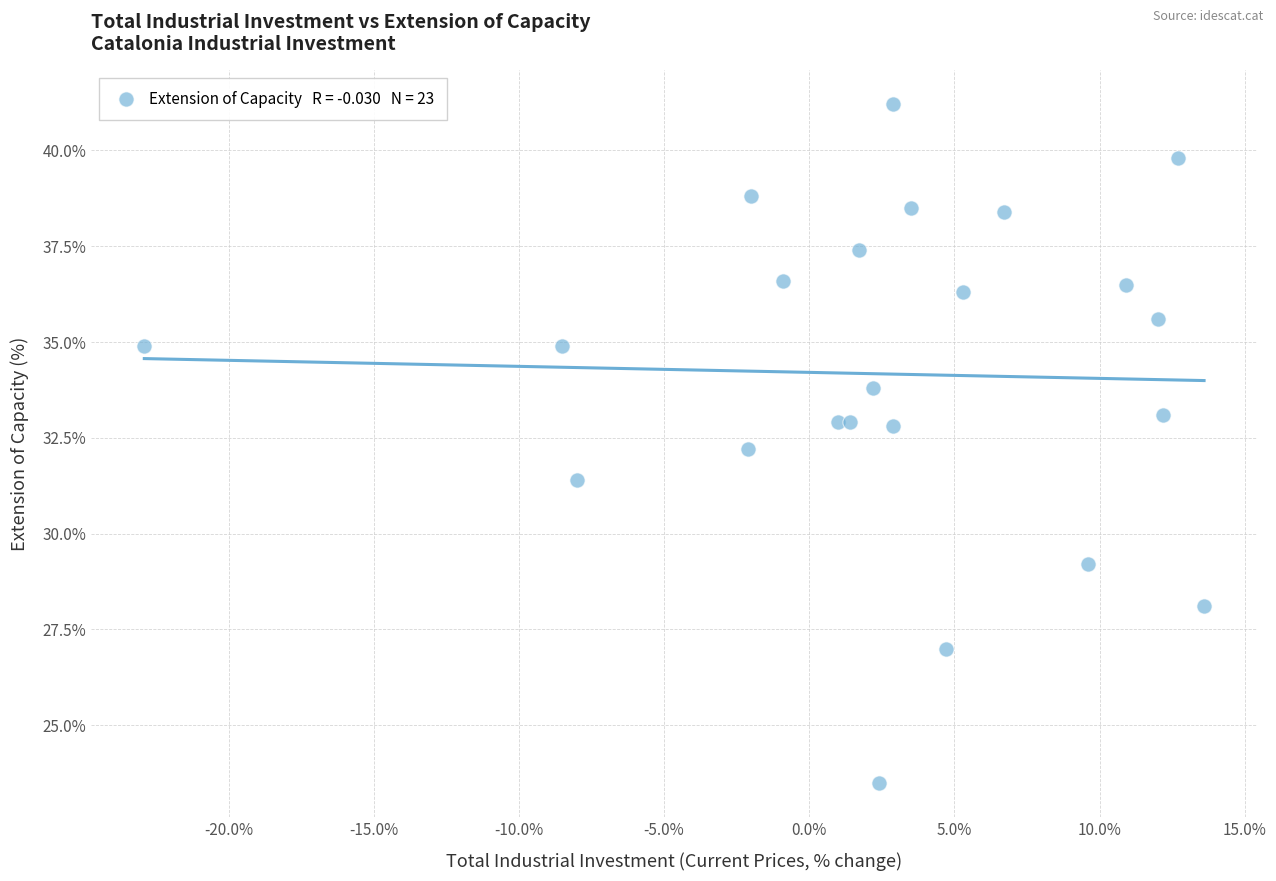

What Y value in the scatter plot is closest to 32?

32.2